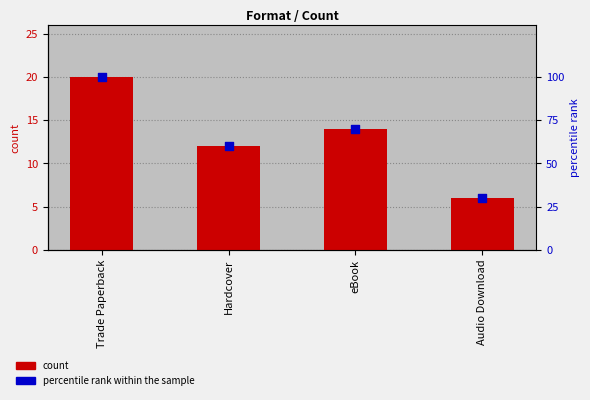

Which series has the largest total across all categories?

percentile rank within the sample